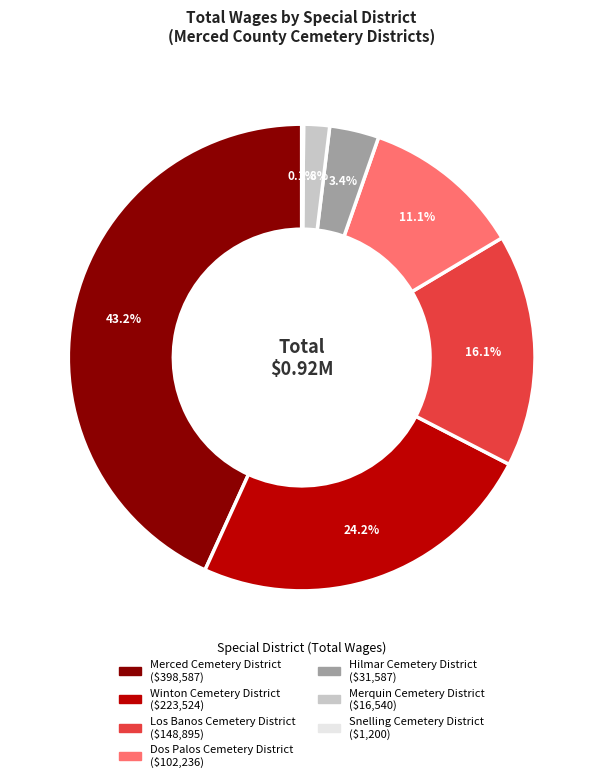

Does Dos Palos Cemetery District account for over 50% of the chart?

No